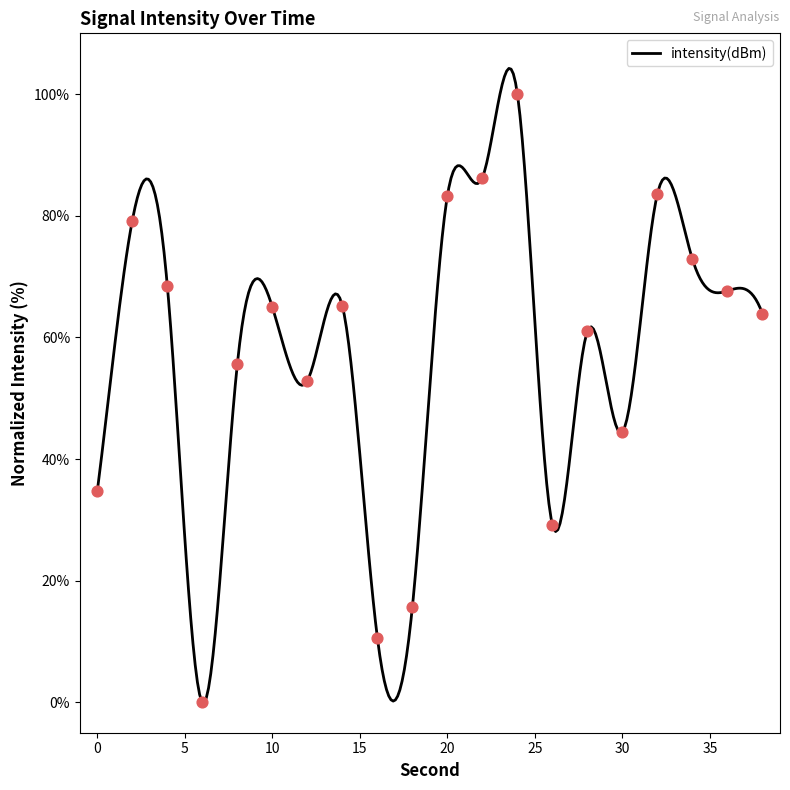

Which has a higher value, 32 or 2?

32